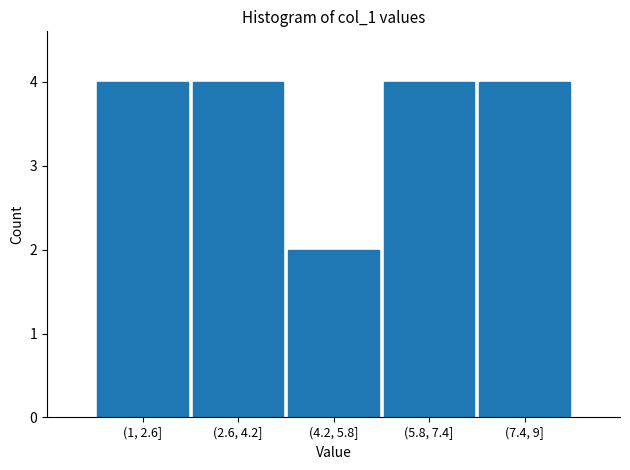

Reading left to right, extract all data points from this chart.

4	4	2	4	4